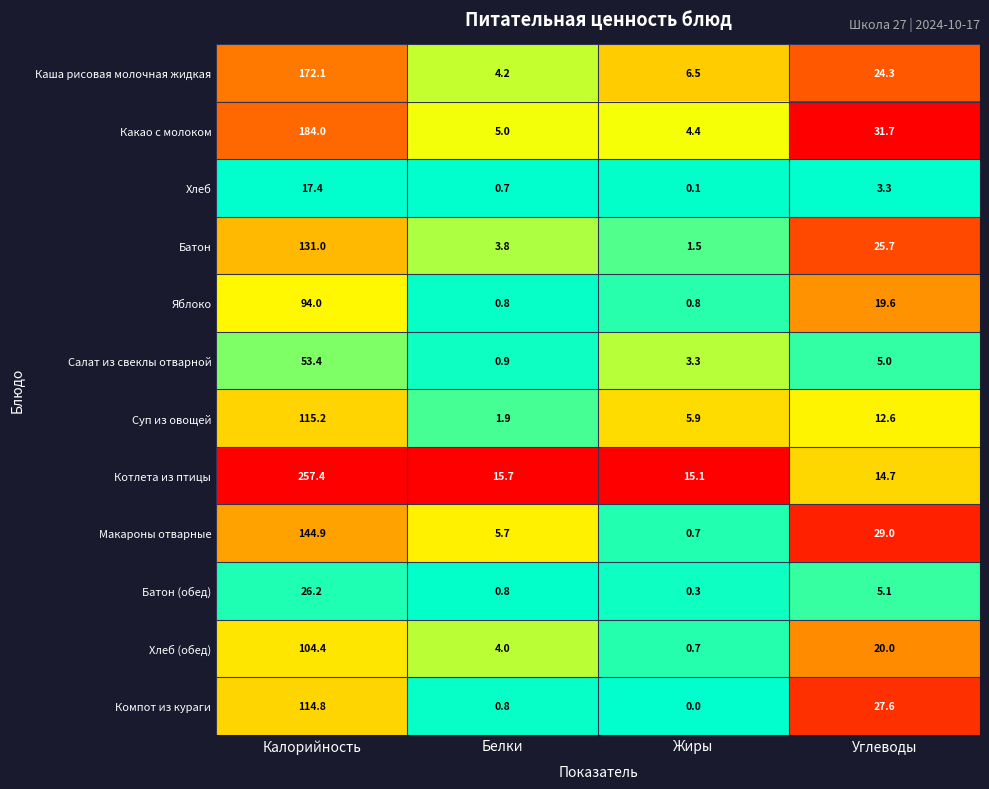

Which category has the lowest value across all series?

Жиры